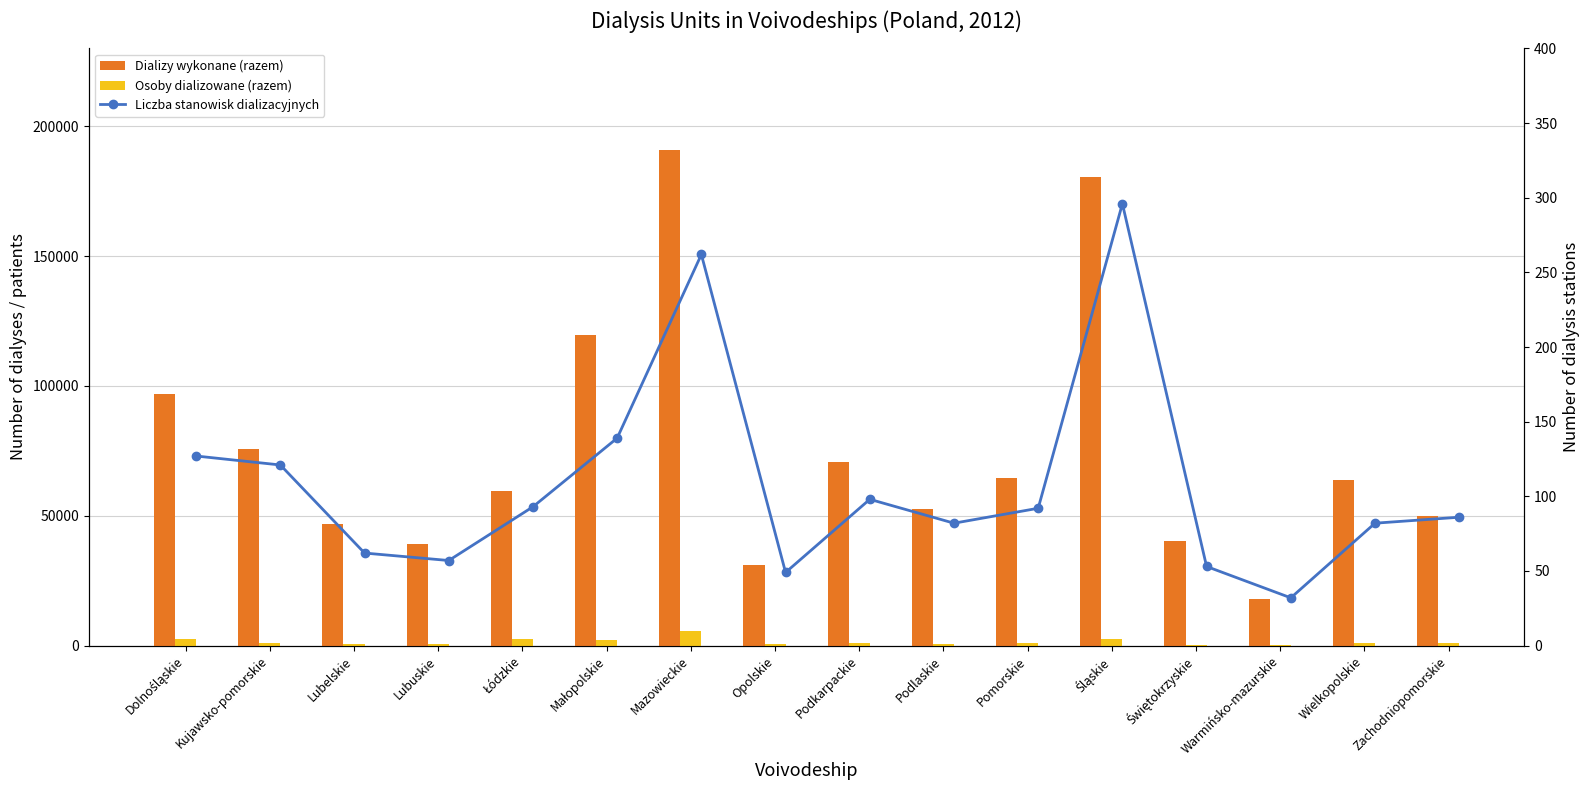

Reading left to right, list all the values displayed in this chart.

Dializy wykonane (razem): 96769	75885	46862	39017	59530	119735	190741	30904	70855	52798	64695	180416	40337	17839	63729	49913
Osoby dializowane (razem): 2474	1043	465	491	2532	2041	5453	681	826	554	1023	2459	345	197	1141	1090
Liczba stanowisk dializacyjnych: 127	121	62	57	93	139	262	49	98	82	92	296	53	32	82	86